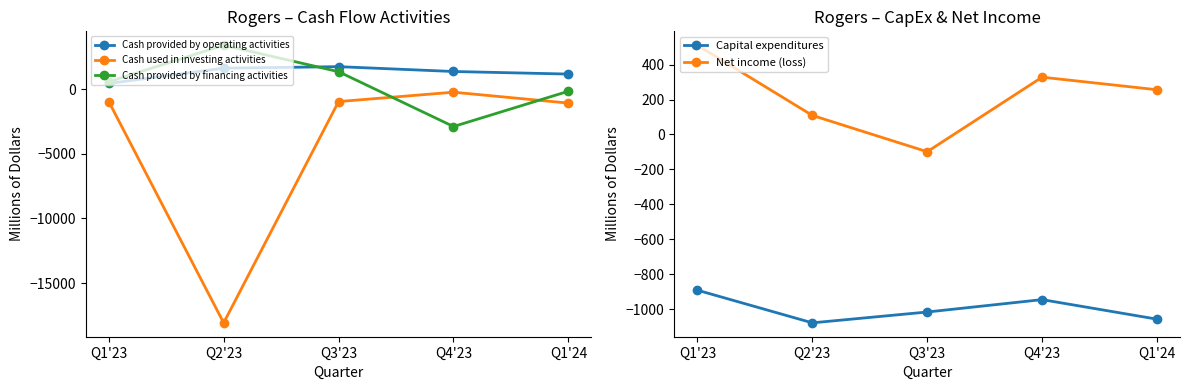

Where do Cash provided by financing activities and Cash used in investing activities first cross each other?

Q3'23 and Q4'23